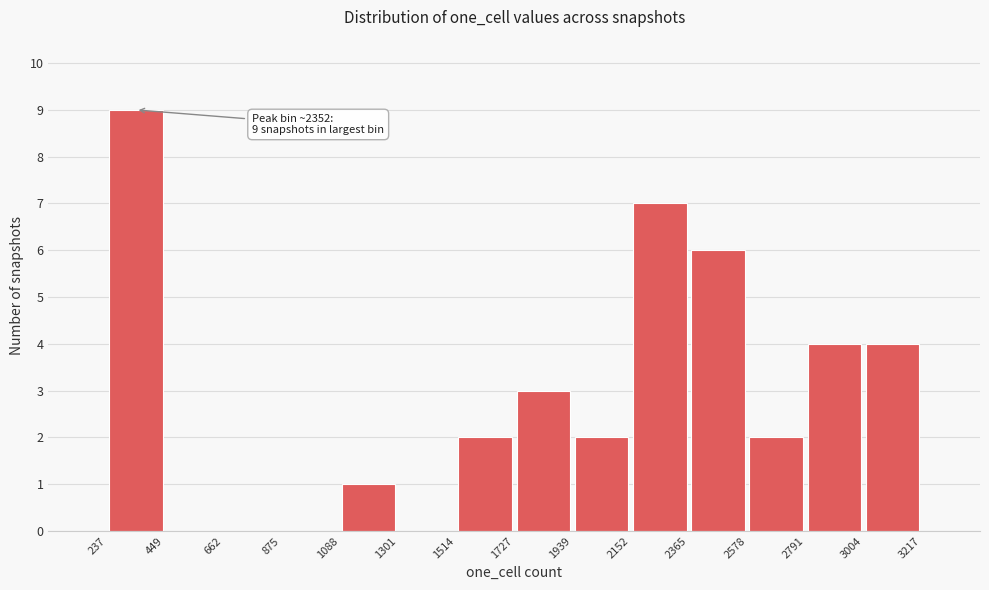

Which range on the x-axis has the tallest bar?

237 to 449